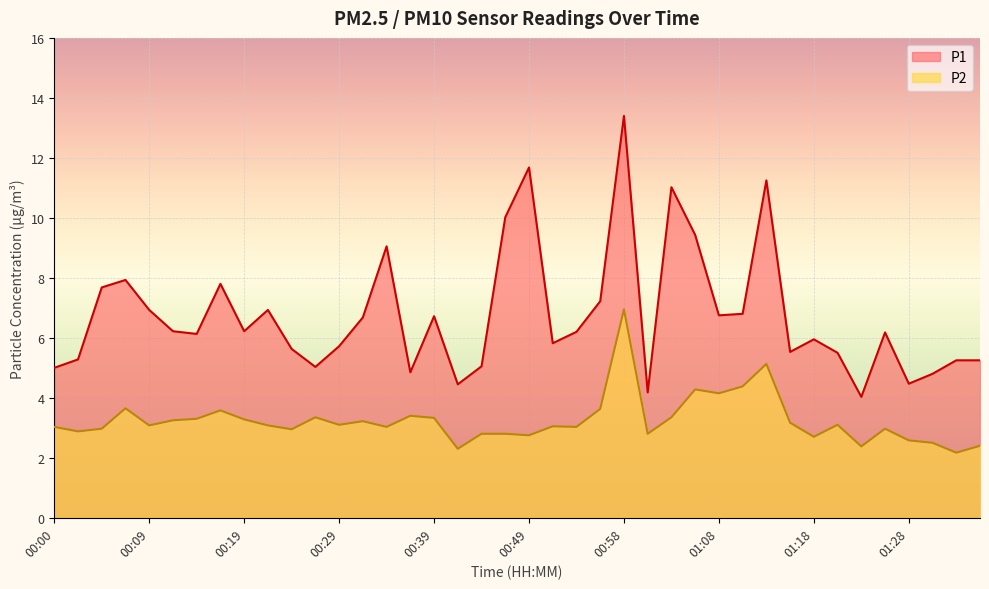

Rank the categories by P1 value from lowest to highest.

01:23, 01:01, 00:41, 01:28, 01:30, 00:36, 00:00, 00:26, 00:44, 01:32, 01:35, 00:02, 01:20, 01:15, 00:24, 00:29, 00:51, 01:18, 00:14, 01:25, 00:53, 00:12, 00:19, 00:32, 00:39, 01:08, 01:11, 00:09, 00:22, 00:56, 00:05, 00:17, 00:07, 00:34, 01:06, 00:46, 01:03, 01:13, 00:49, 00:58